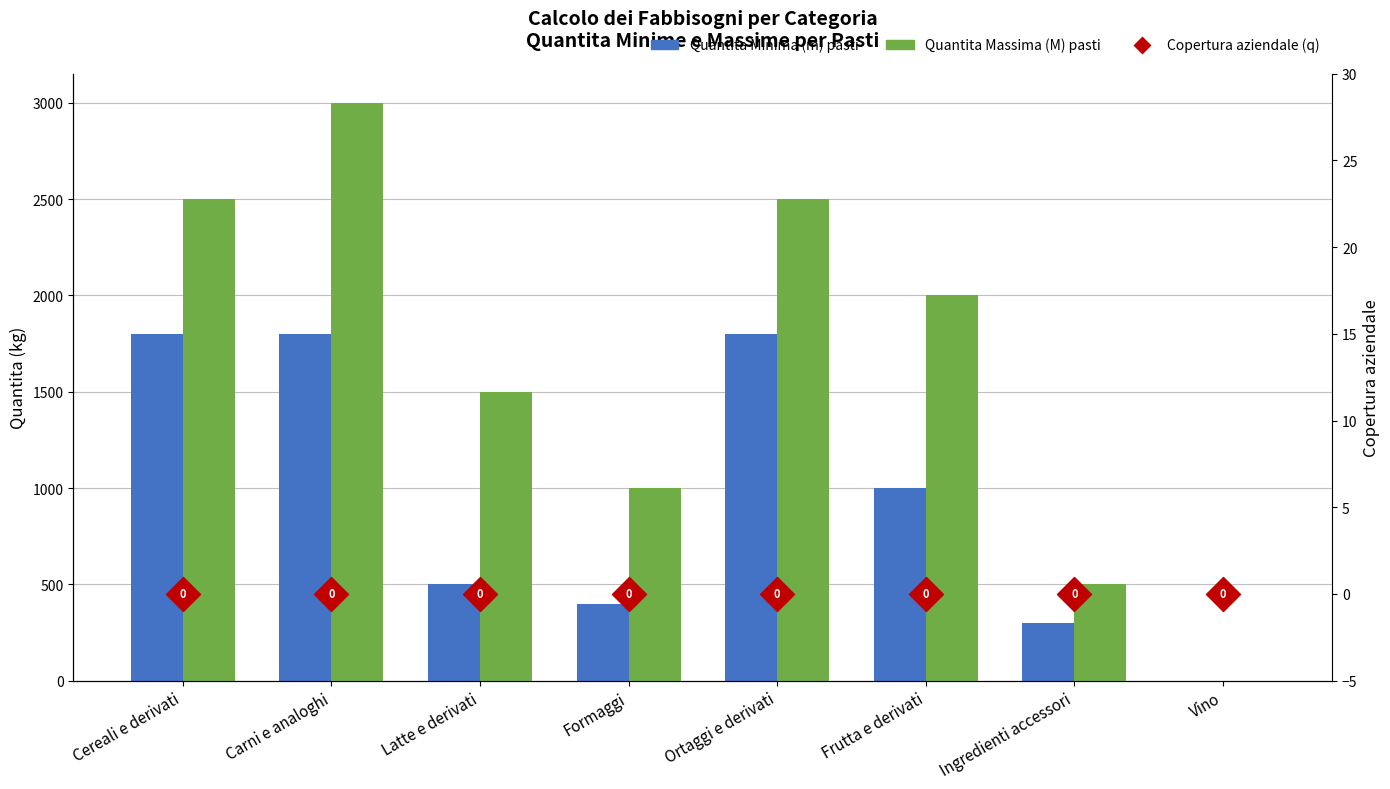

Is the value of Quantita Minima (m) pasti at Frutta e derivati greater than the value of Quantita Massima (M) pasti at Carni e analoghi?

No